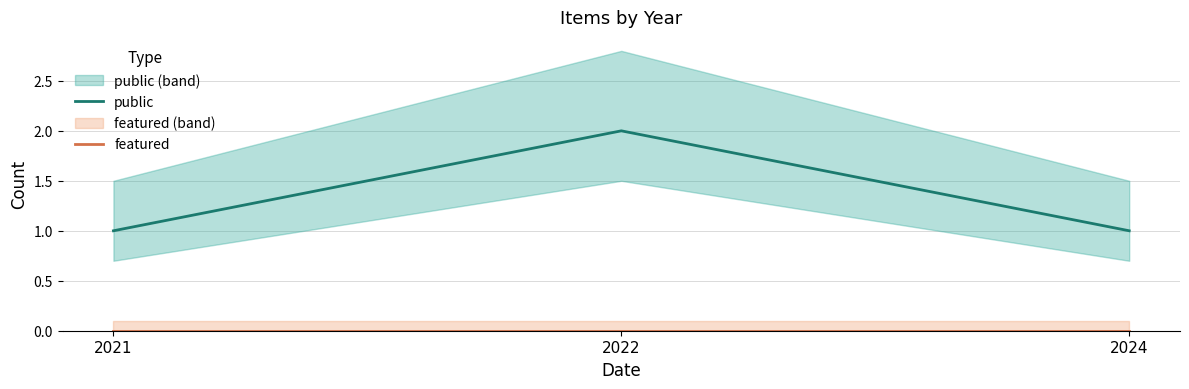

List the series in order of their peak value, highest first.

public, featured